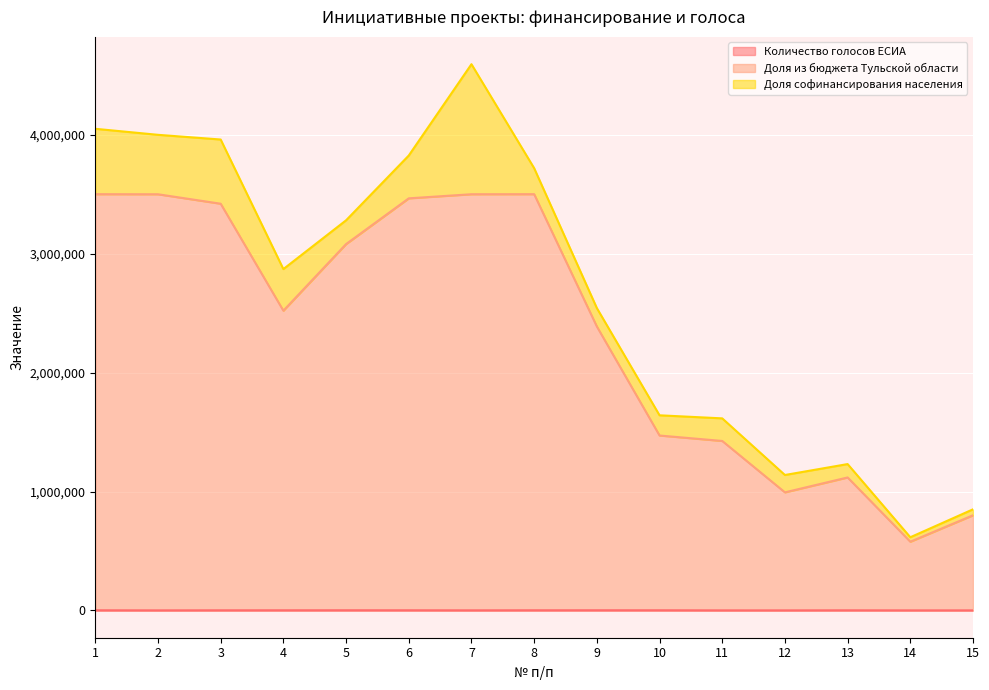

At which category is the sum across all series the highest?

7